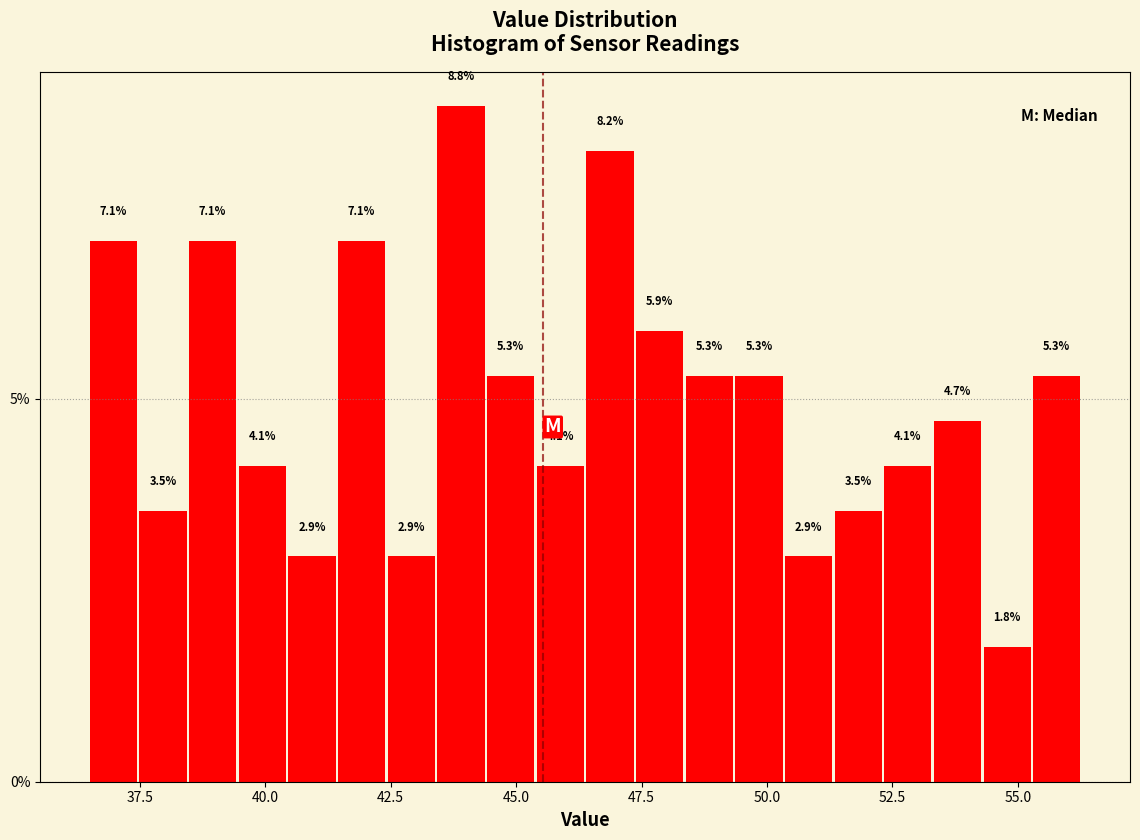

Around what value on the x-axis is the tallest bar? Give the approximate position of its centre, as read against the axis.

44.0